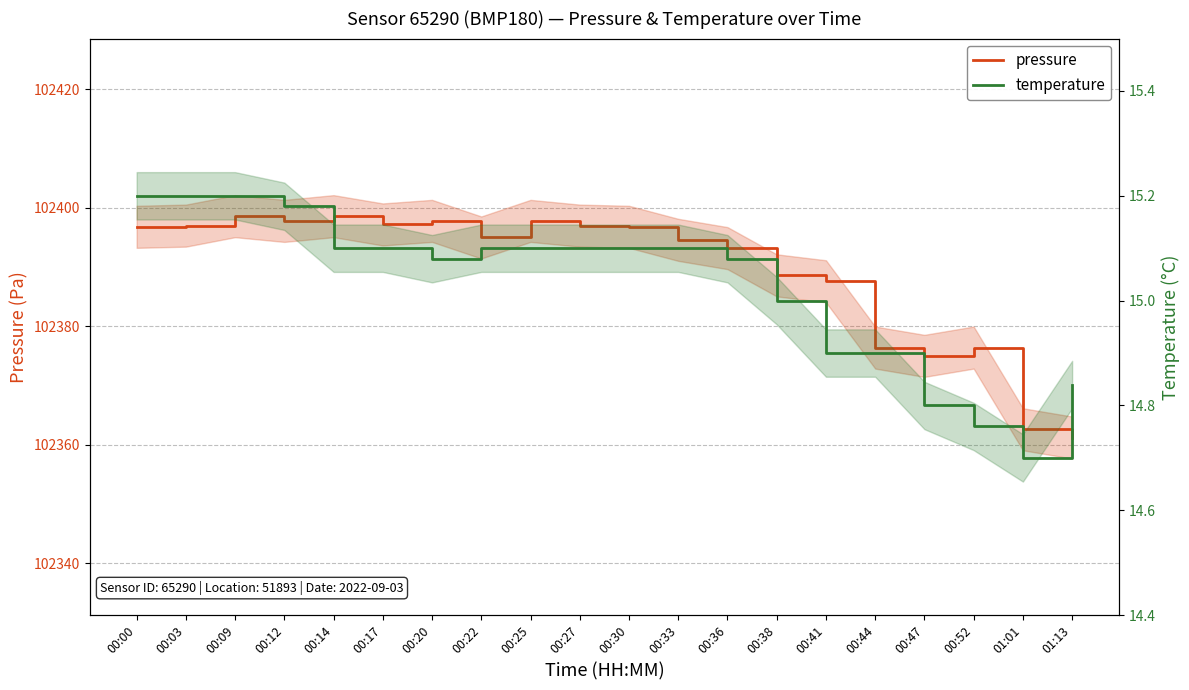

Which has a higher value, 00:36 or 00:30?

00:30